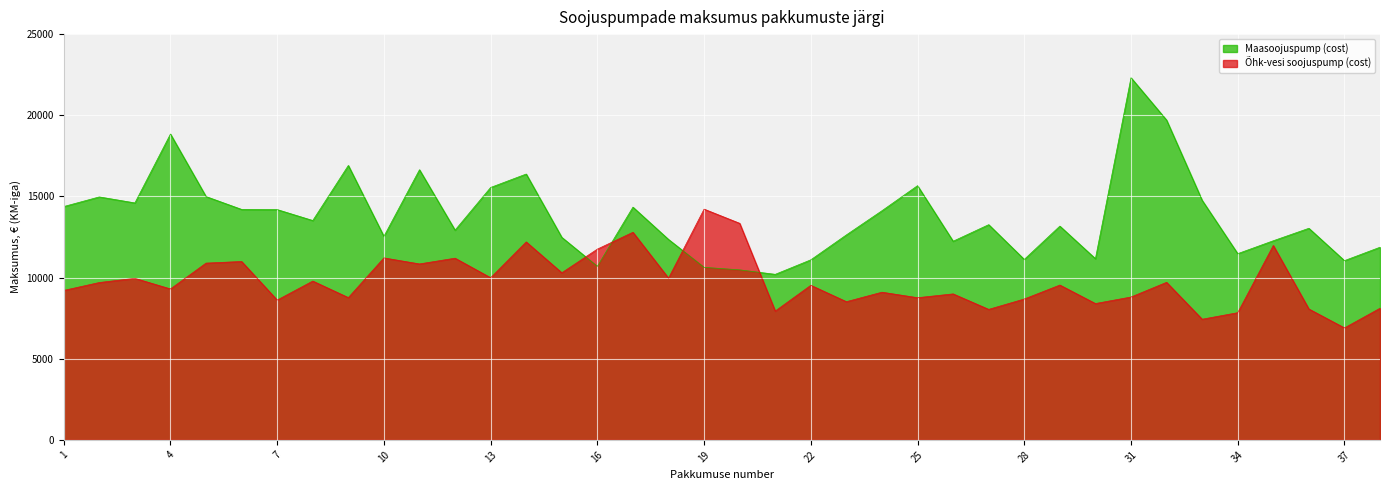

How many lines are shown in the chart?

2